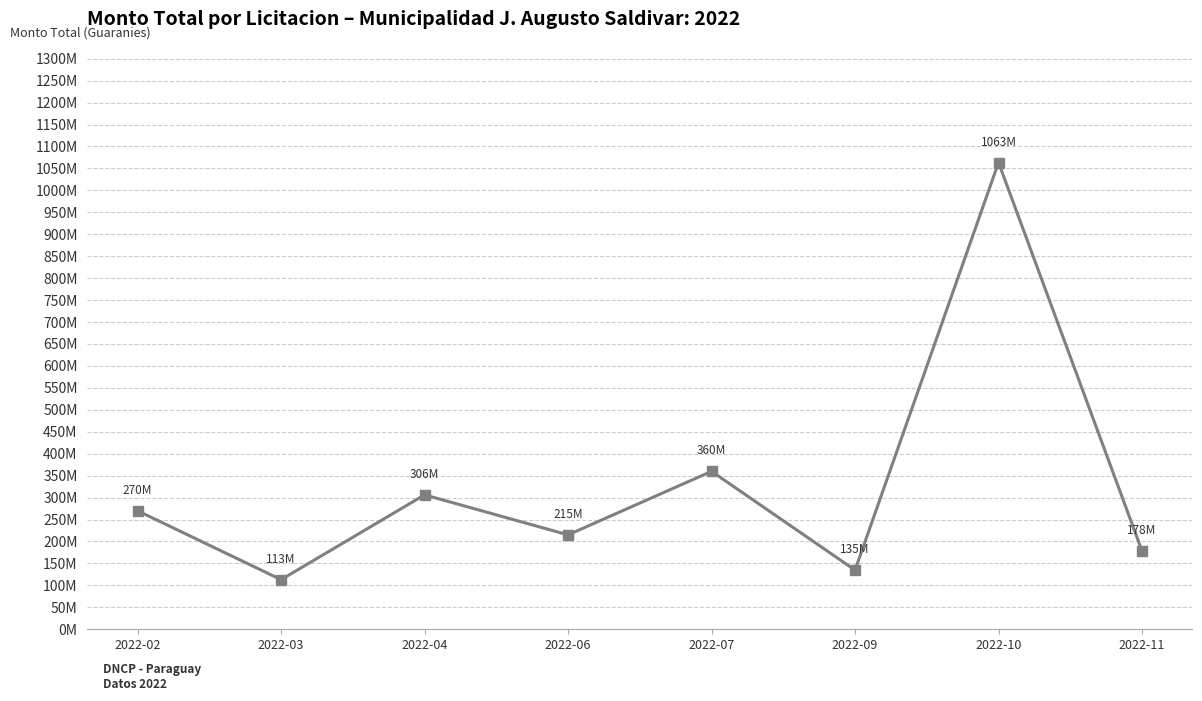

Is this an area chart (filled region under the line)?

No